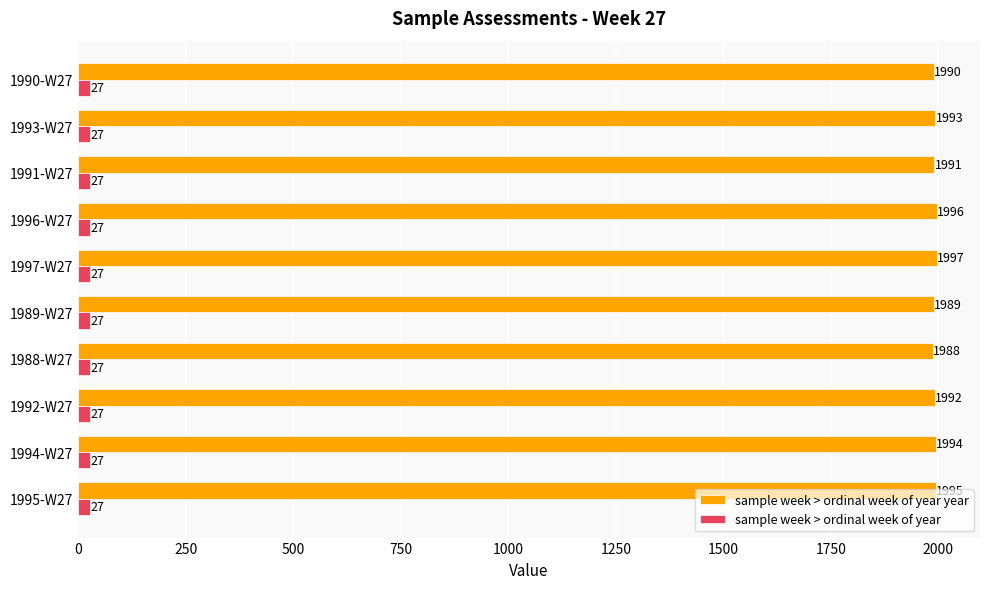

What is the average value of the sample week > ordinal week of year series?

27